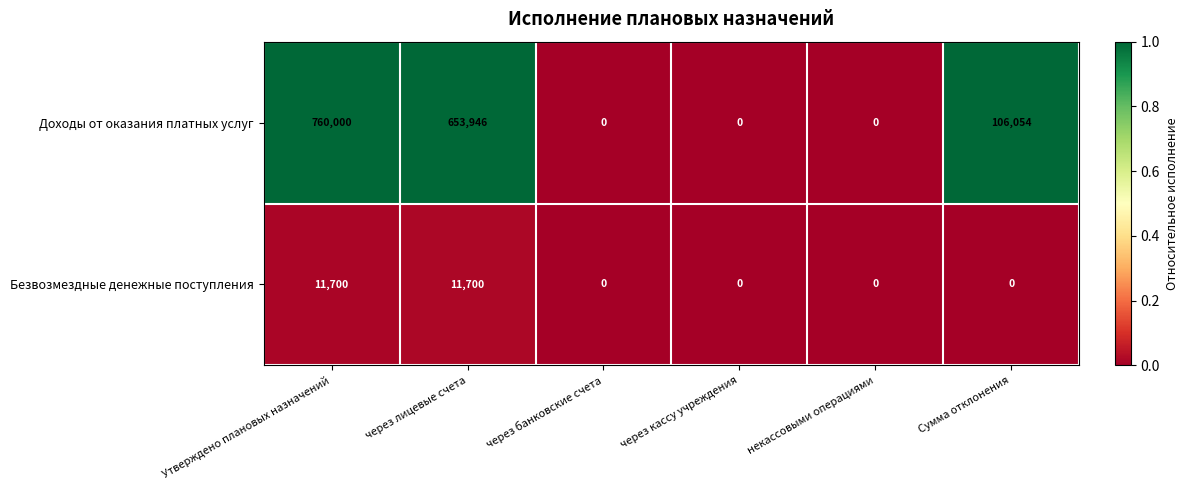

What is the average value of the Доходы от оказания платных услуг series?

253333